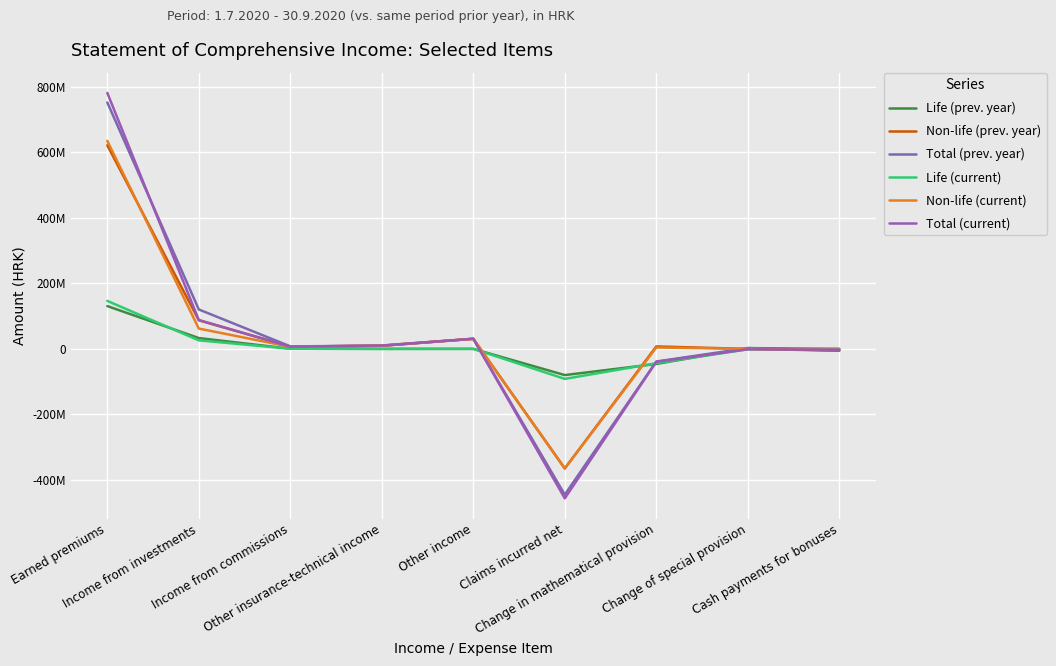

What is the difference between the second highest and second lowest values in the Non-life (current) series?

64538656